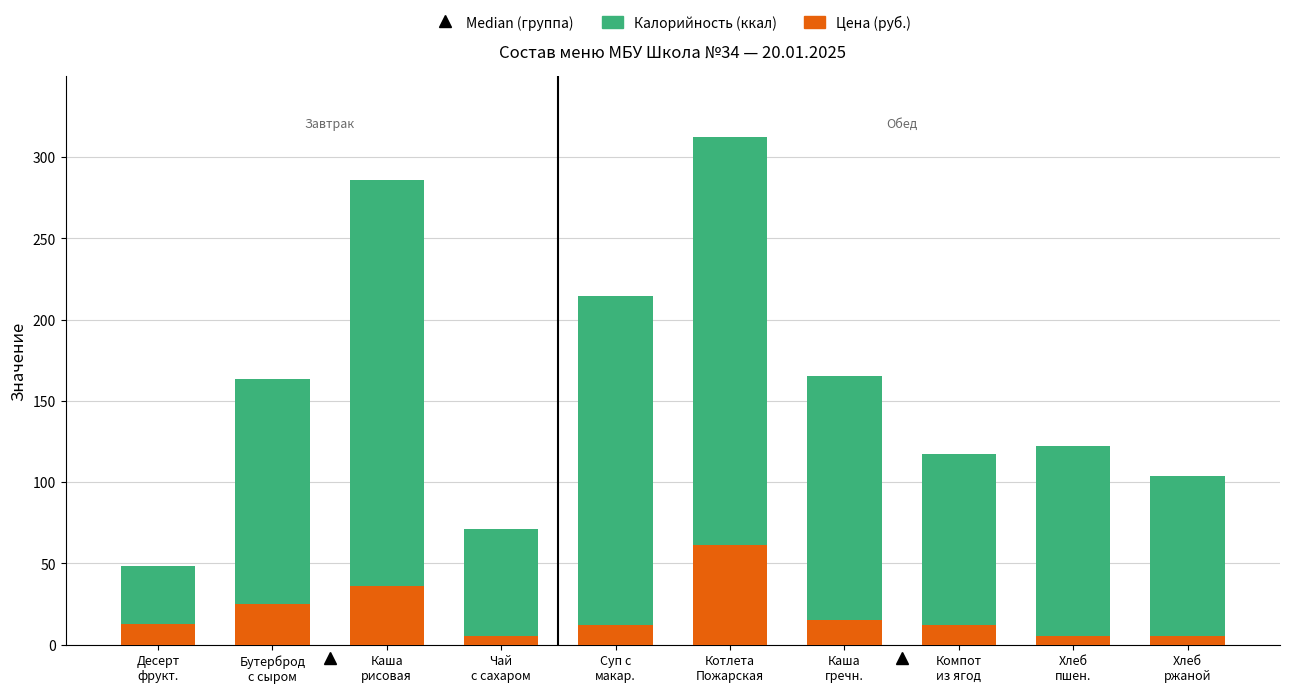

What is the maximum value for Цена (руб.)?

61.2